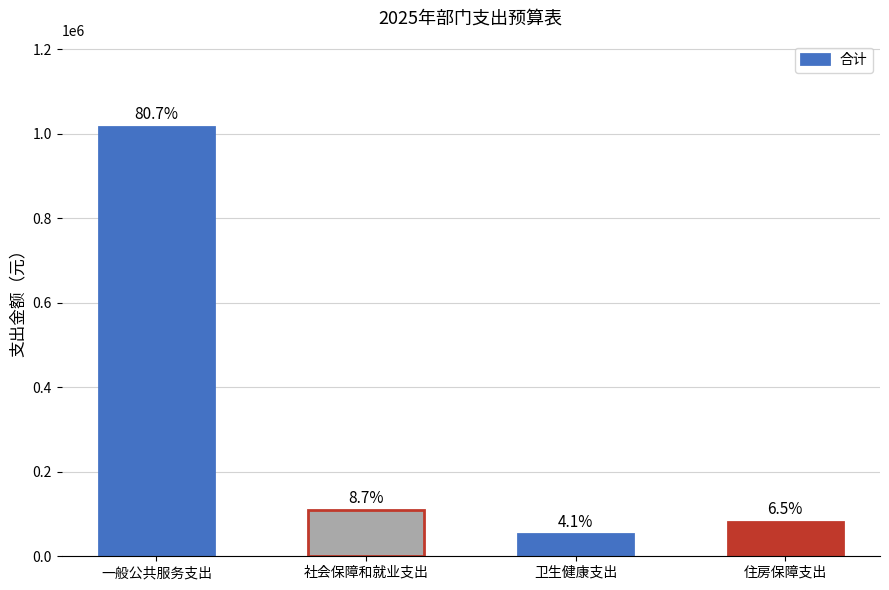

The chart shows a value of 51660.5 at 卫生健康支出. True or false?

True